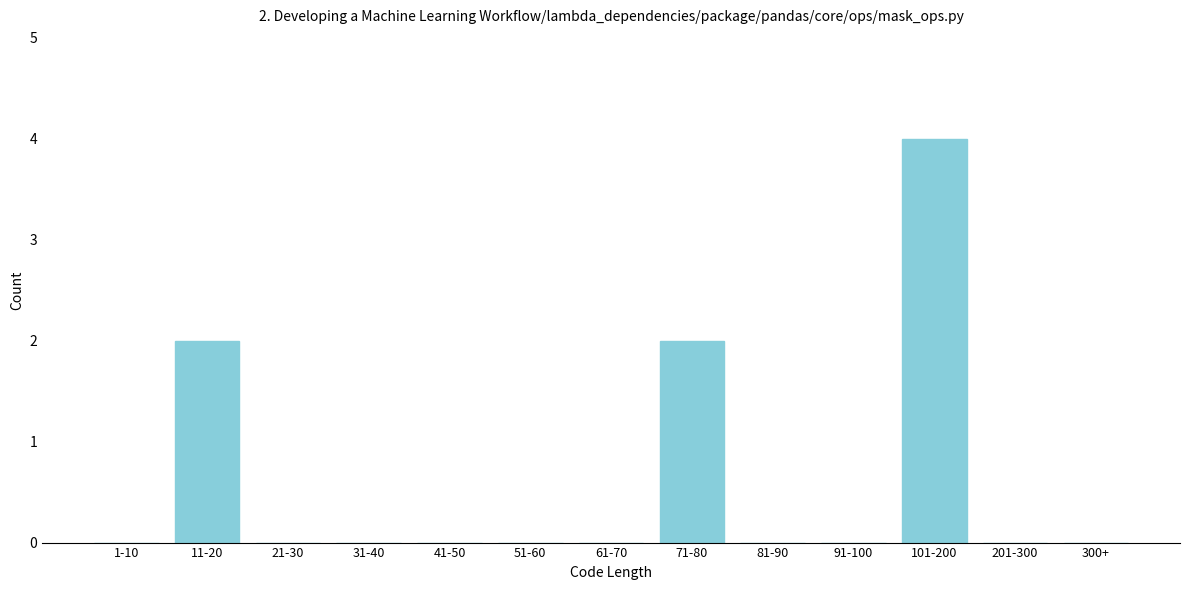

Reading left to right, what are all the values shown in this chart?

1-10=0	11-20=2	21-30=0	31-40=0	41-50=0	51-60=0	61-70=0	71-80=2	81-90=0	91-100=0	101-200=4	201-300=0	300+=0